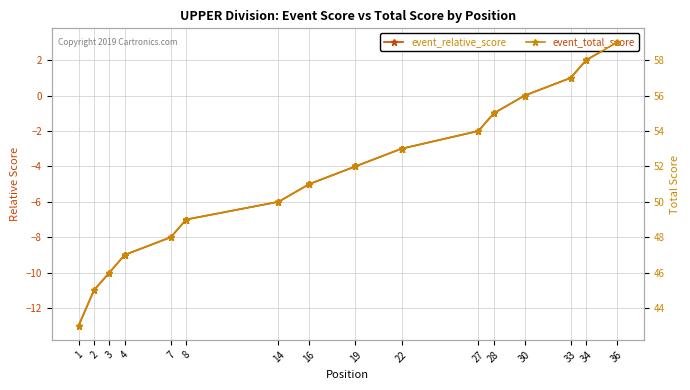

What is the difference between the second highest and minimum values in the event_total_score series?

15